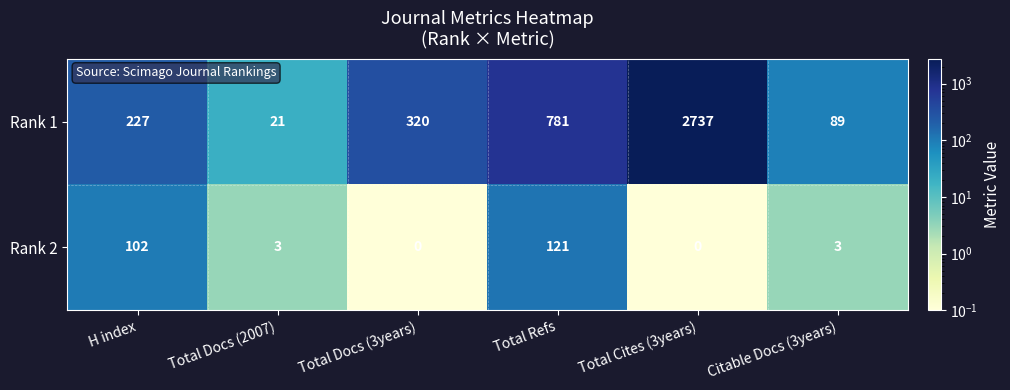

What is the sum of the Rank 1 values at Total Docs (2007) and H index?

248